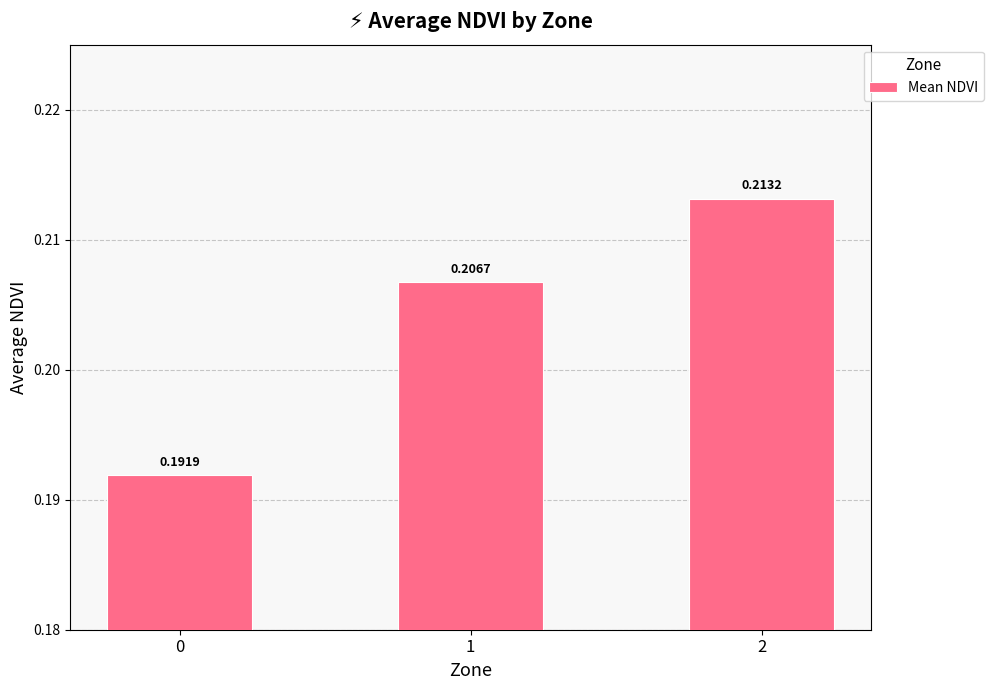

Rank the categories by value from highest to lowest.

2, 1, 0